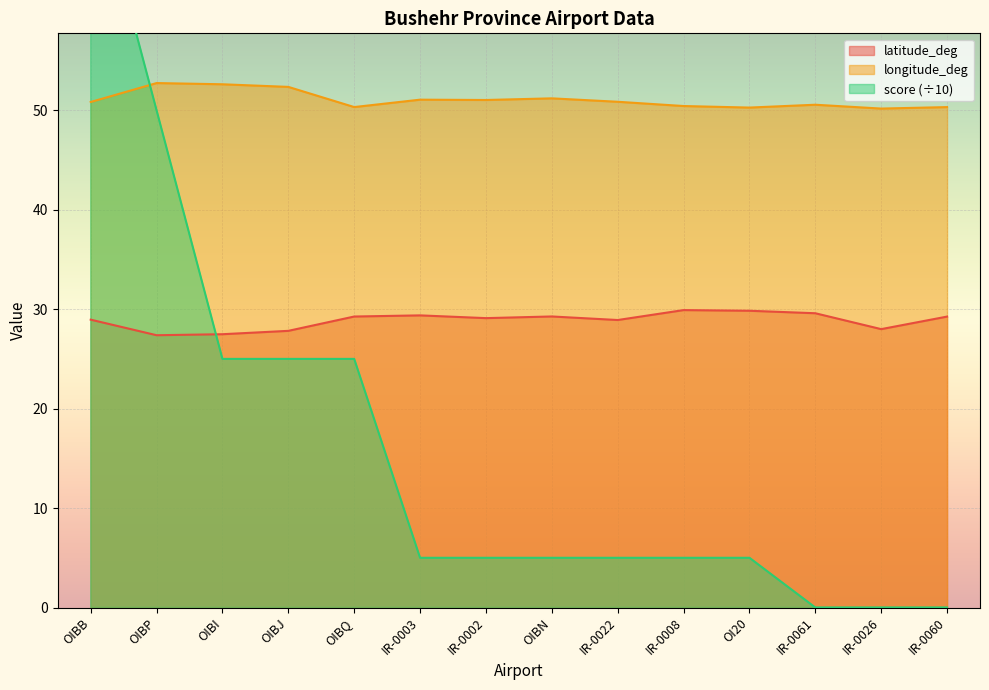

Rank the series by their maximum value, from highest to lowest.

score, longitude_deg, latitude_deg